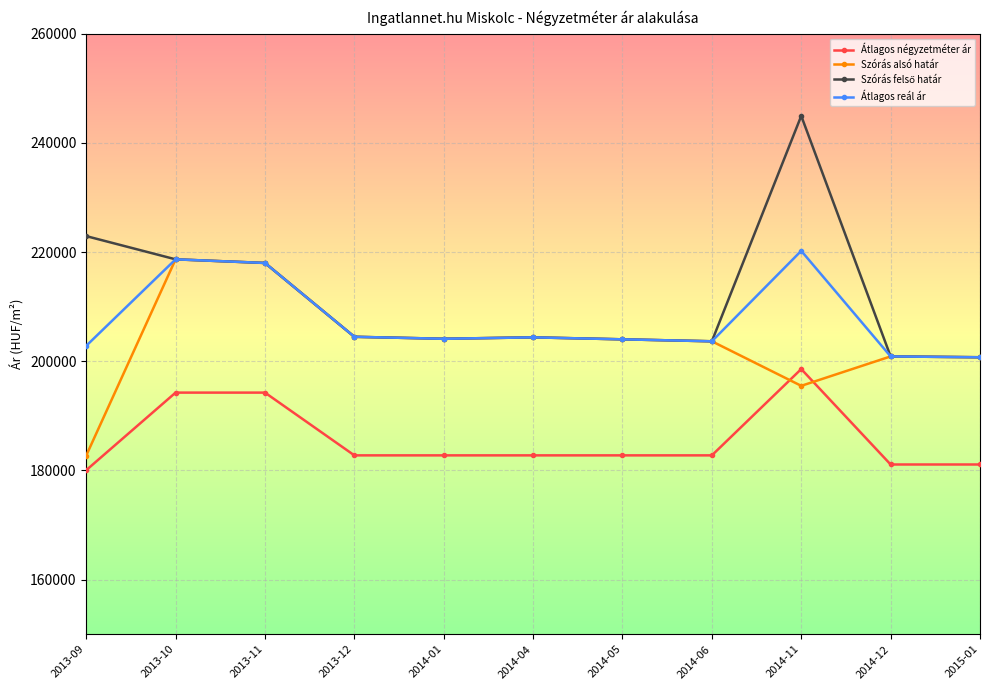

Which series ends up on top after the final intersection of Szórás alsó határ and Átlagos négyzetméter ár?

Szórás alsó határ